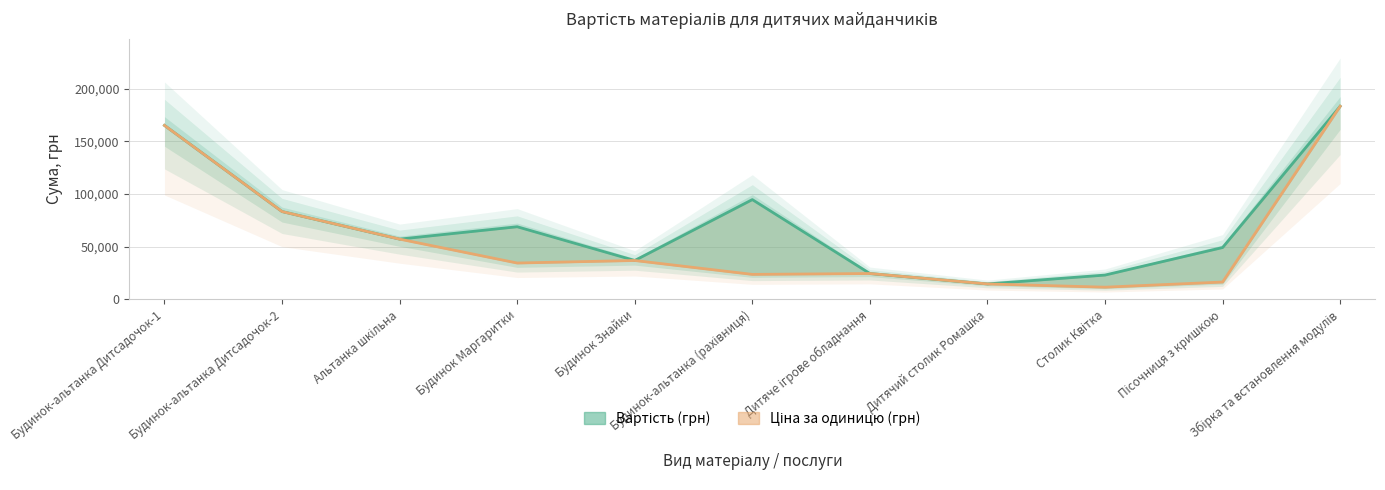

Is this an area chart (filled region under the line)?

No